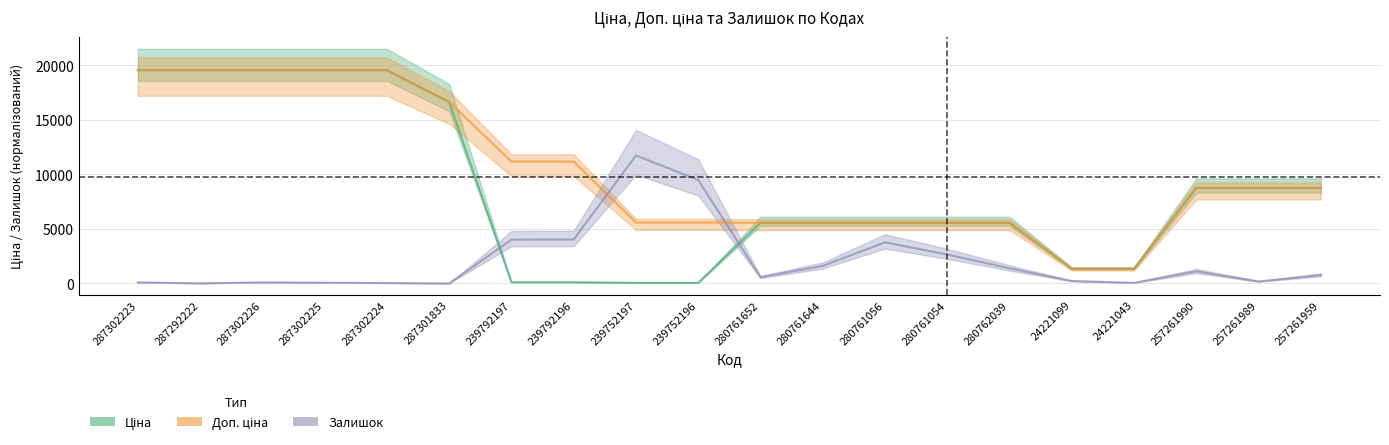

What value does the Залишок series have at 280762039?

1389.2